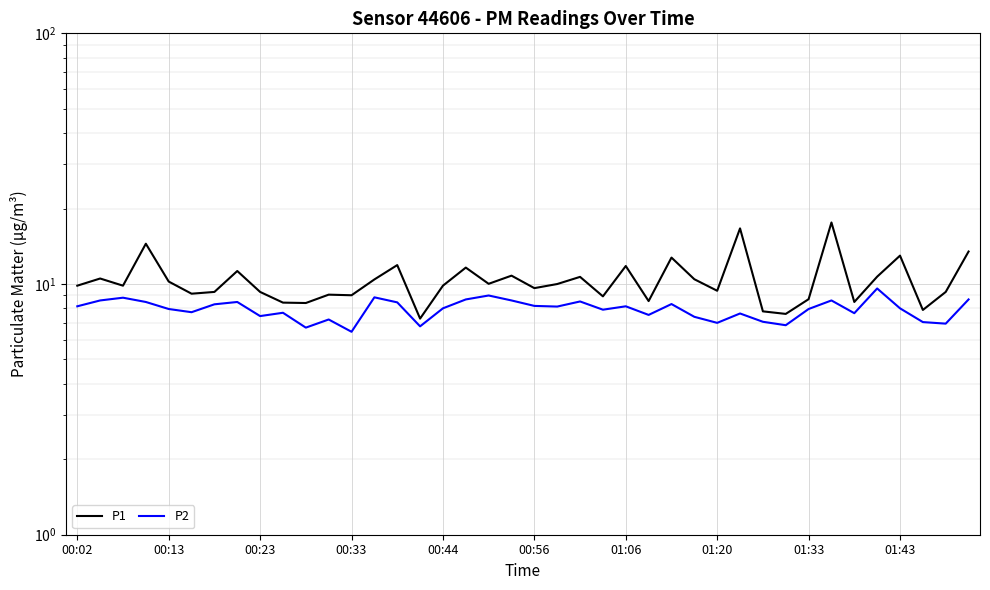

What is the difference between the second highest and second lowest values in the P1 series?

9.1